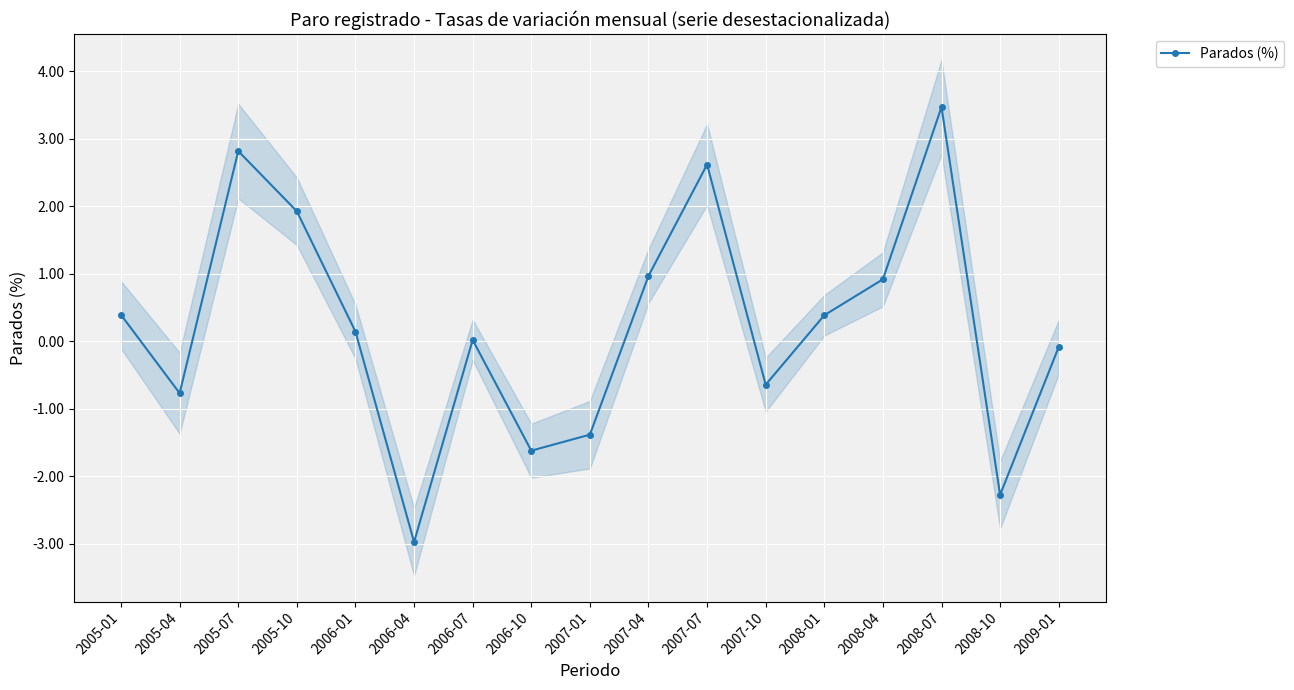

What value does the data have at 2006-04?

-3.0